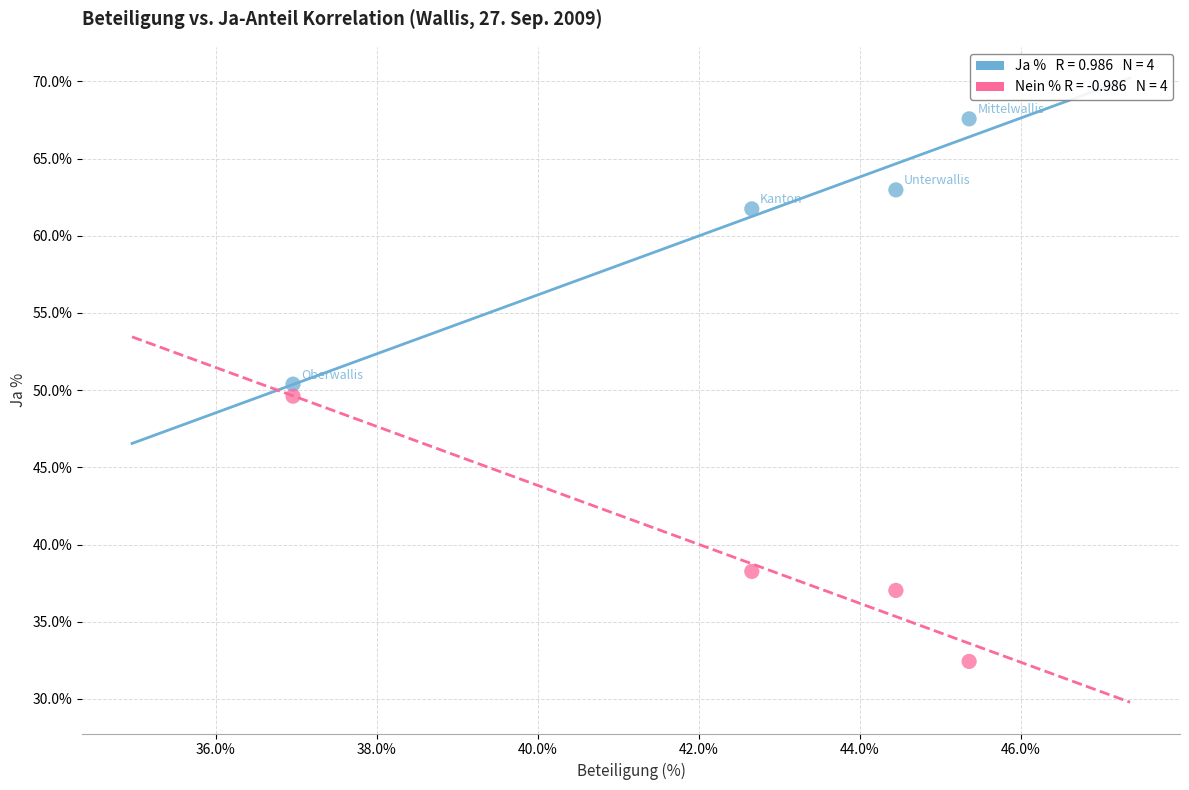

Across all data points, what is the range of X values (max minus min)?

8.4